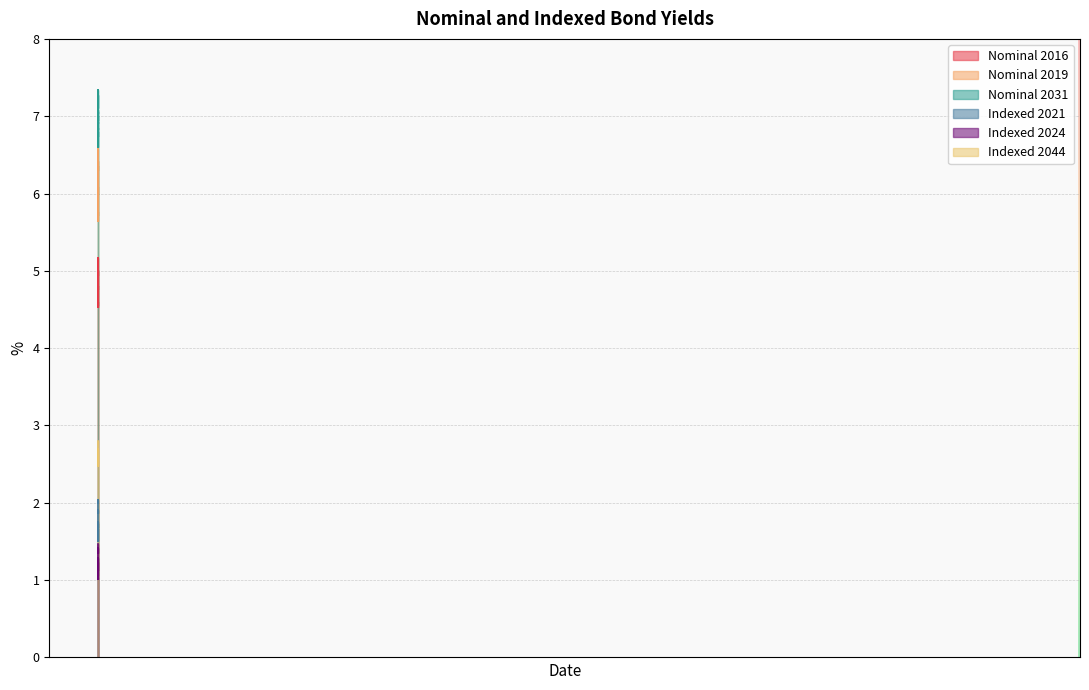

Which series has the largest total across all categories?

Nominal 2031